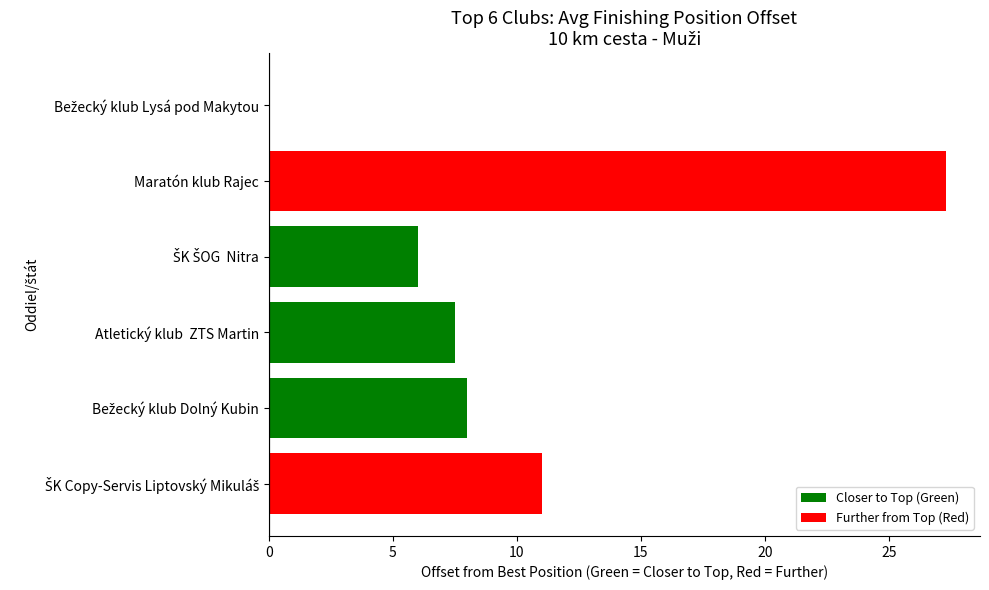

At which category does the chart reach its peak across all series?

Maratón klub Rajec